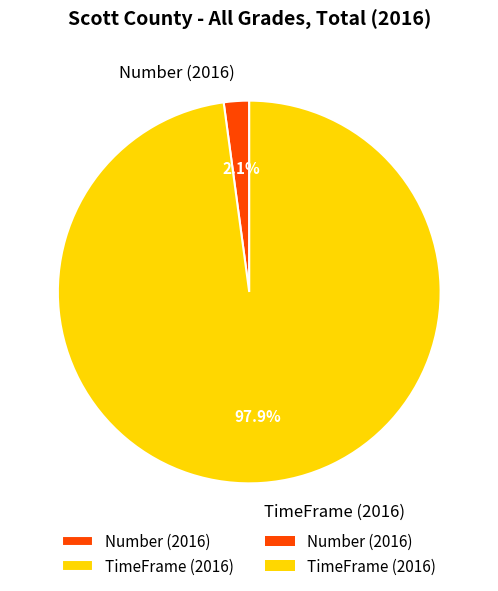

To the nearest percent, what is the difference between the largest and smallest slice percentages?

96%